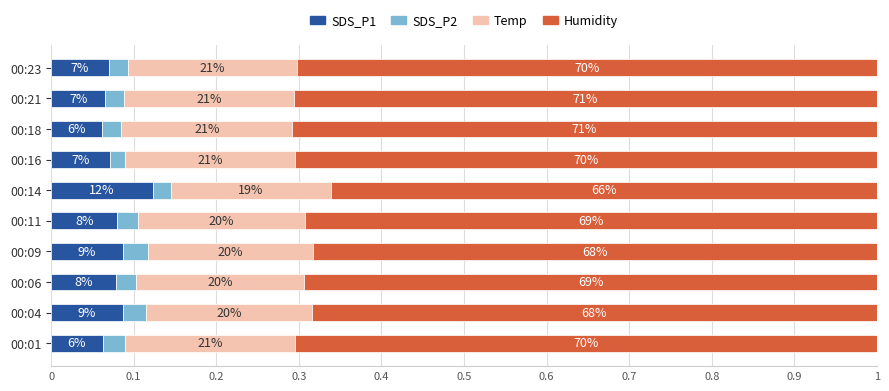

What are all the series names shown in the legend?

SDS_P1, SDS_P2, Temp, Humidity